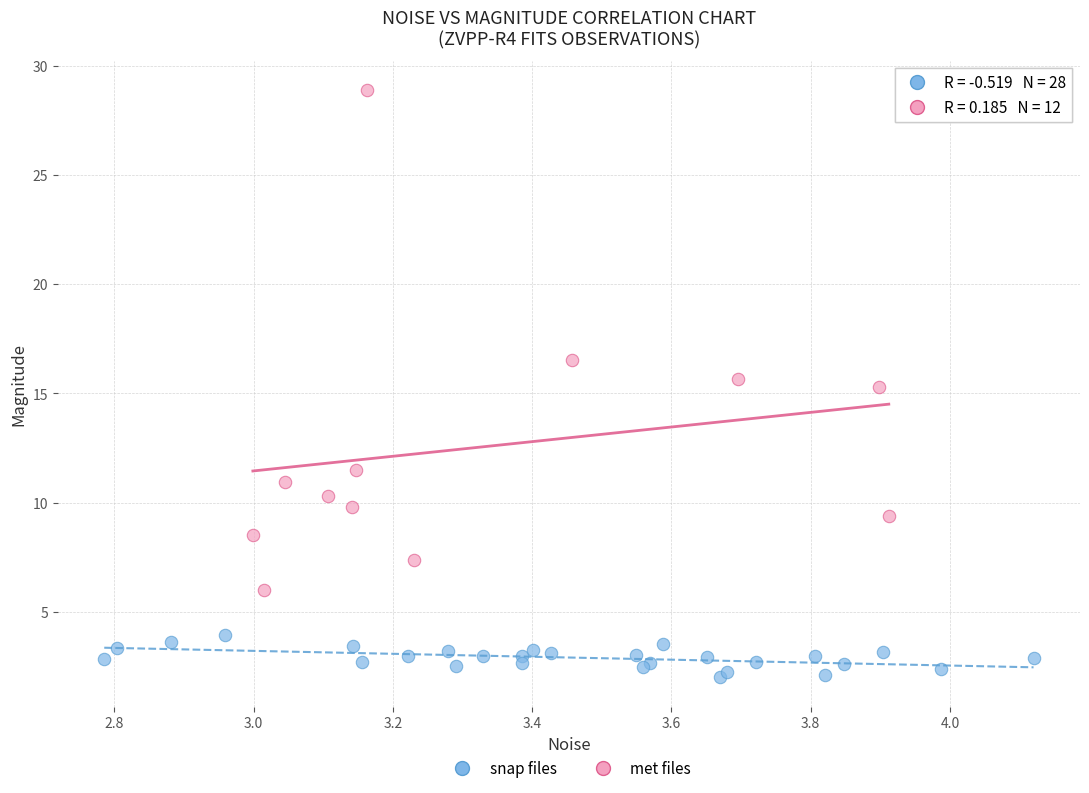

What are all the series names shown in the legend?

snap files, met files